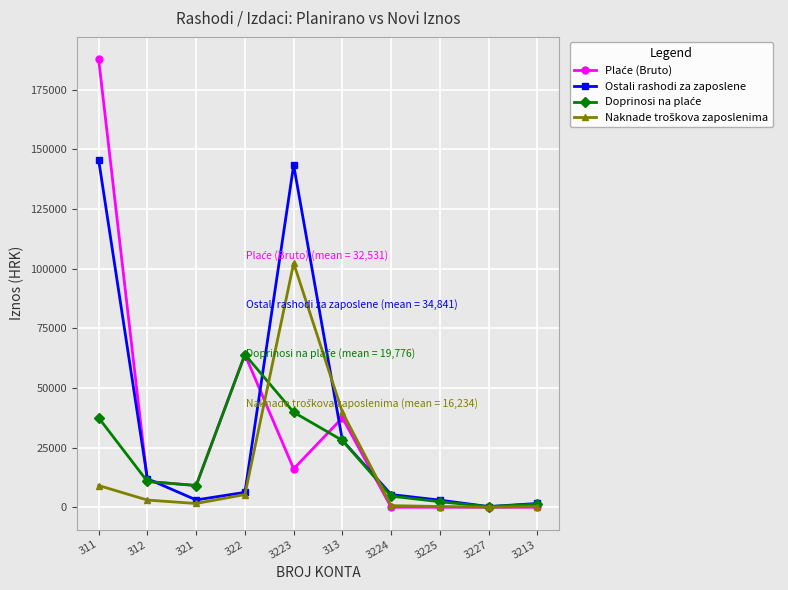

Which series has the largest total across all categories?

Ostali rashodi za zaposlene